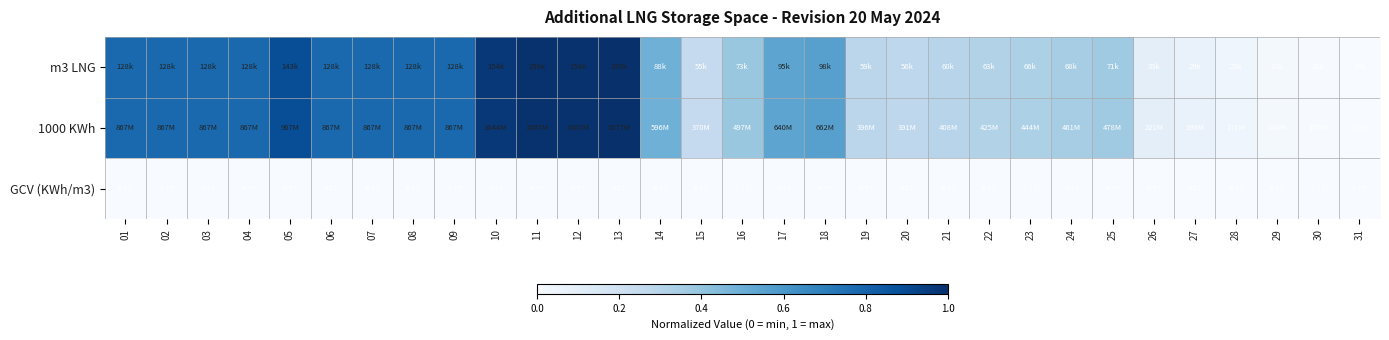

Rank the series by their maximum value, from lowest to highest.

GCV (KWh/m3), m3 LNG, 1000 KWh